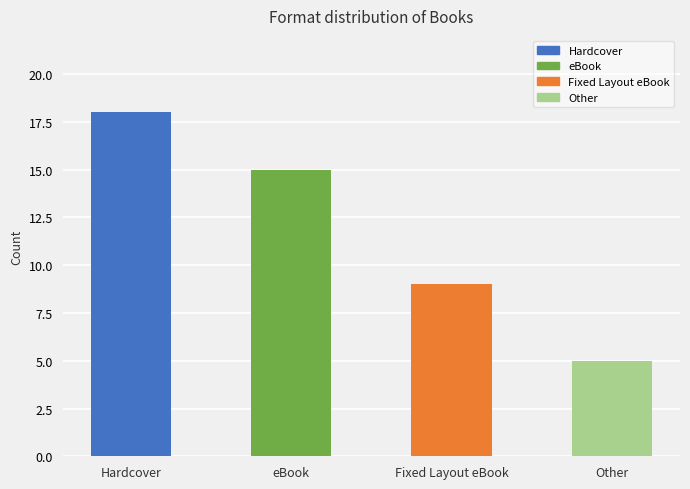

What is the smallest value displayed?

5